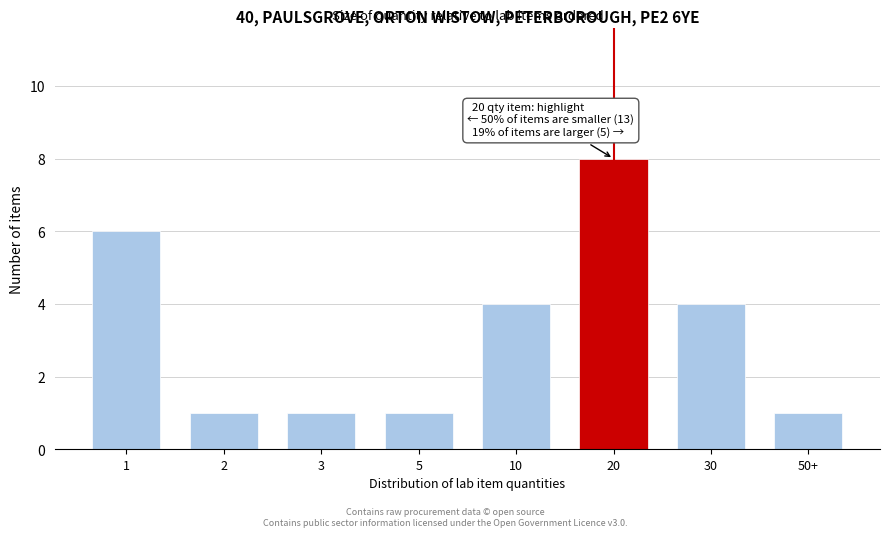

Reading right to left, list all the values displayed in this chart.

50+=1	30=4	20=8	10=4	5=1	3=1	2=1	1=6